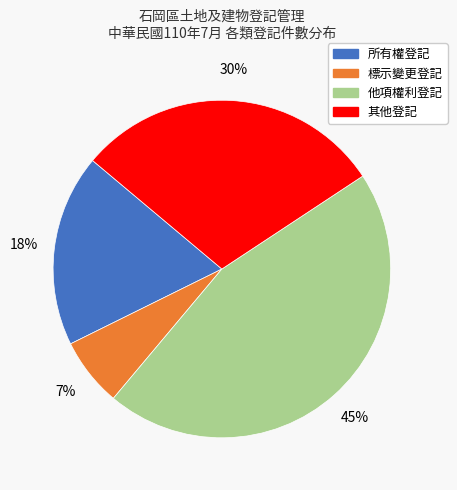

Between 所有權登記 and 標示變更登記, which is larger?

所有權登記